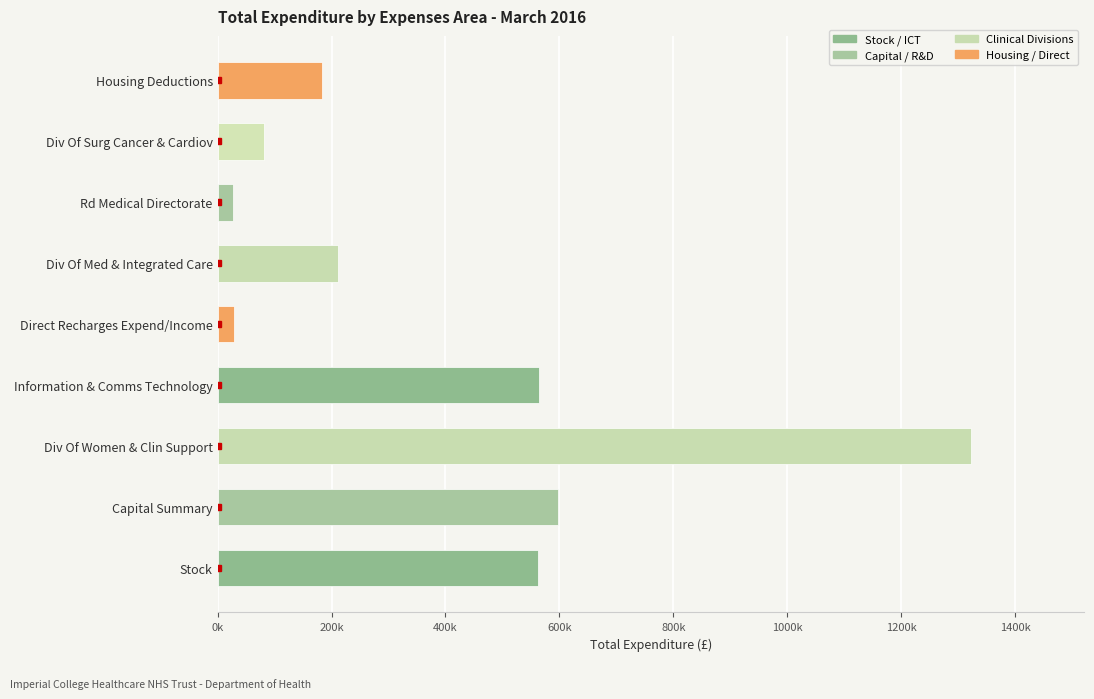

Does the chart contain any negative values?

No